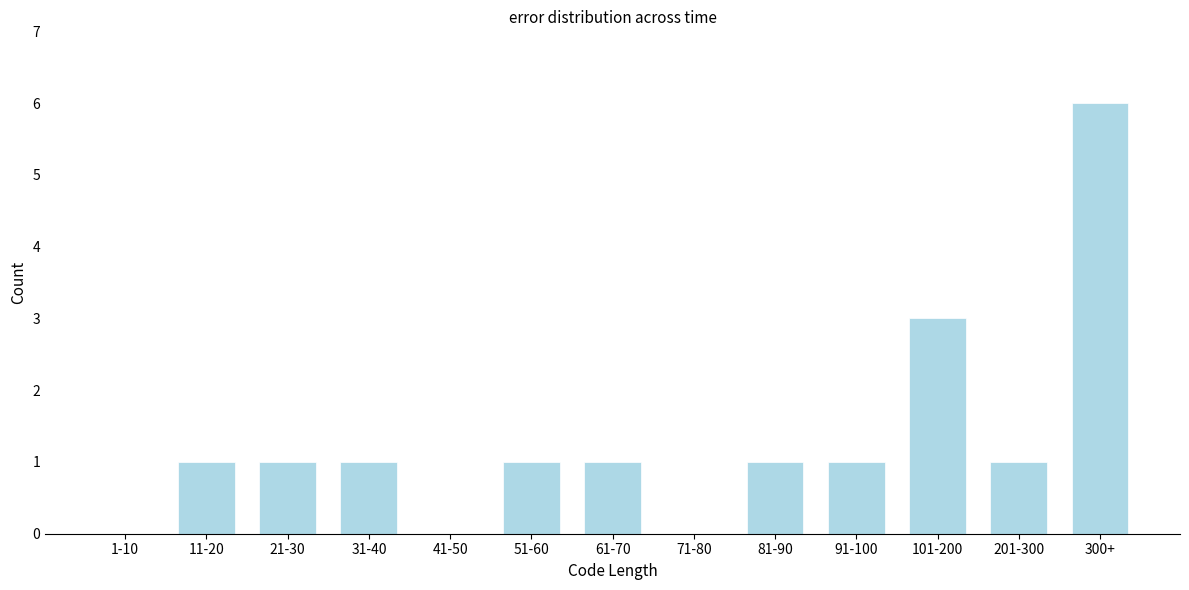

Reading right to left, list all the values displayed in this chart.

300+=6	201-300=1	101-200=3	91-100=1	81-90=1	71-80=0	61-70=1	51-60=1	41-50=0	31-40=1	21-30=1	11-20=1	1-10=0